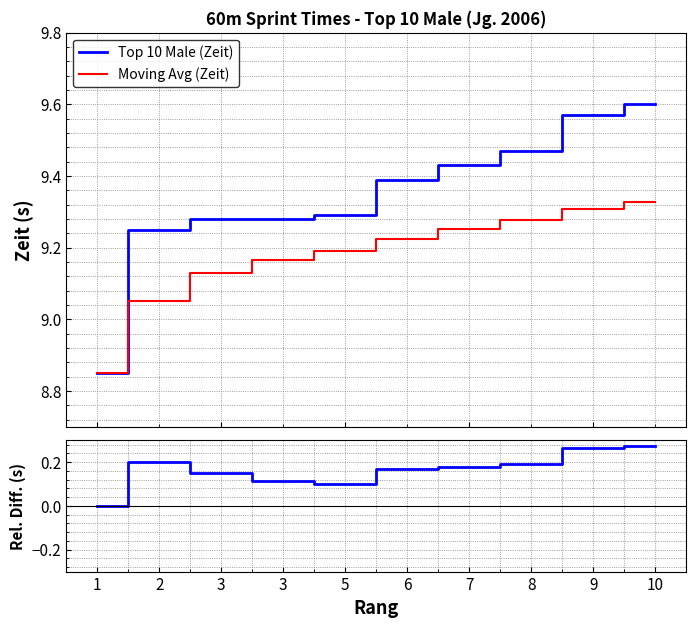

What are all the series names shown in the legend?

Top 10 Male (Zeit), Moving Avg (Zeit)